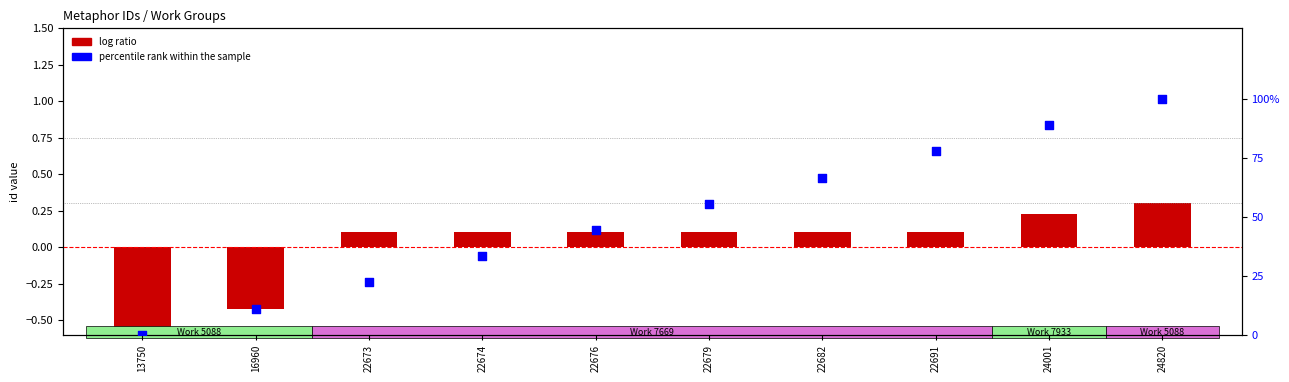

Which series has the widest spread of Y values?

percentile rank within the sample